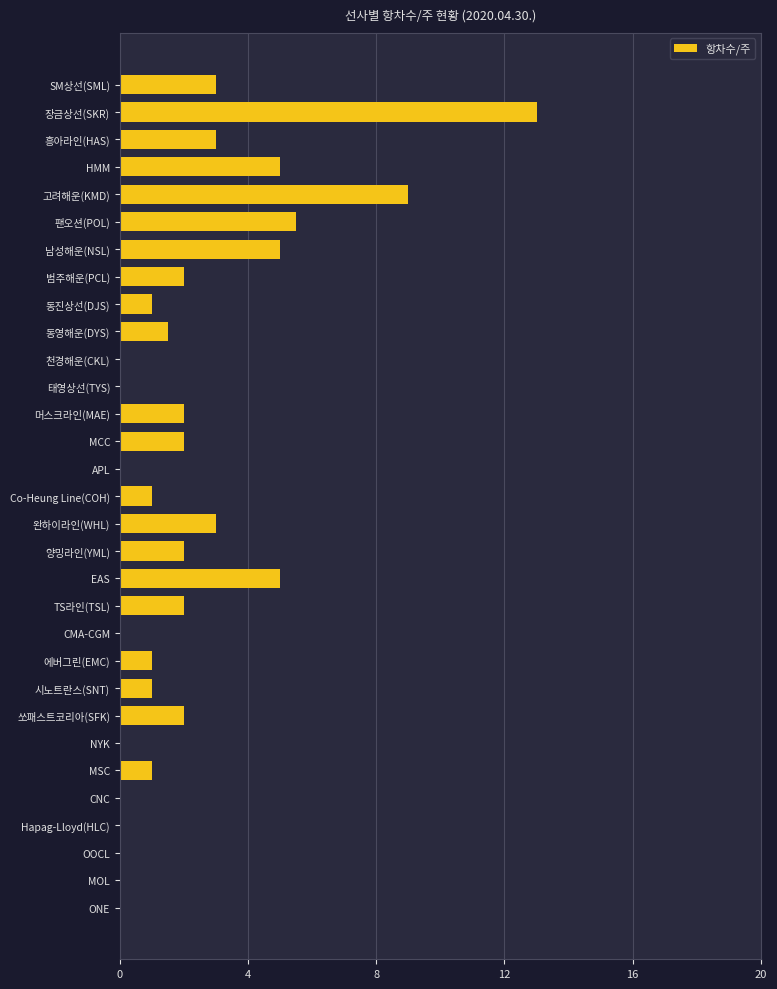

How many series are shown in this chart?

1